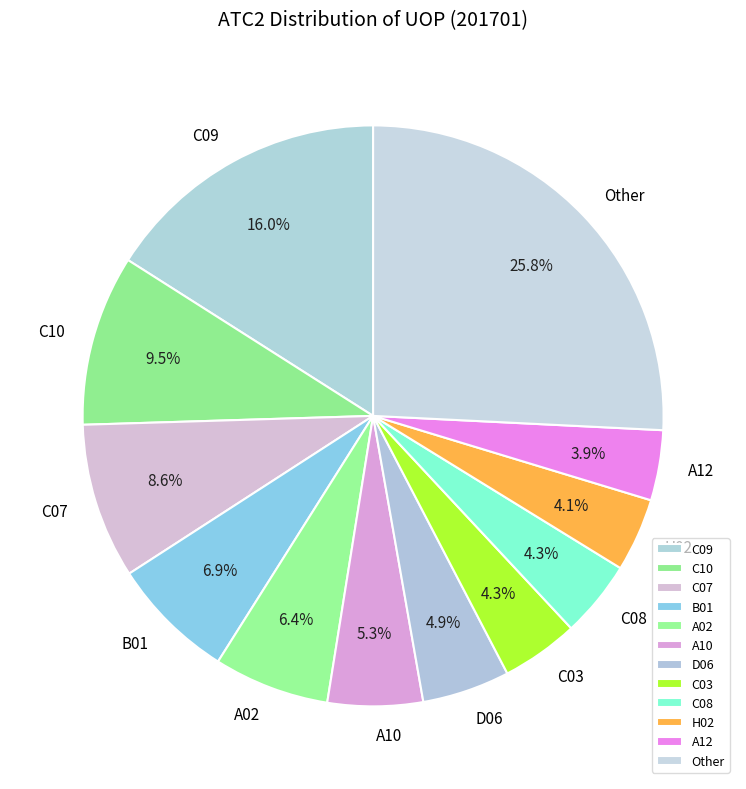

Is there a majority slice in this chart?

No